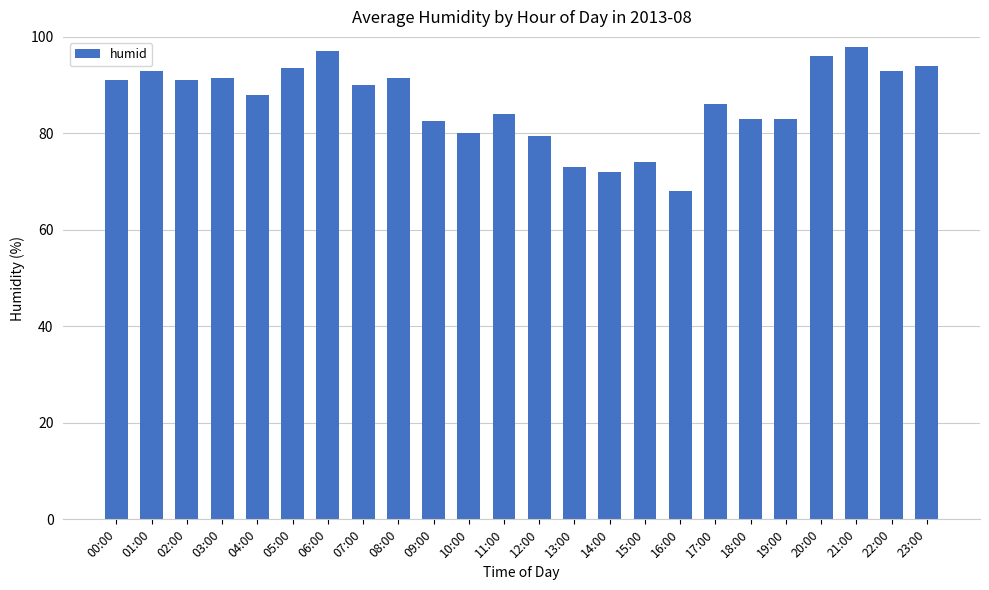

What value does the data have at 19:00?

83.0